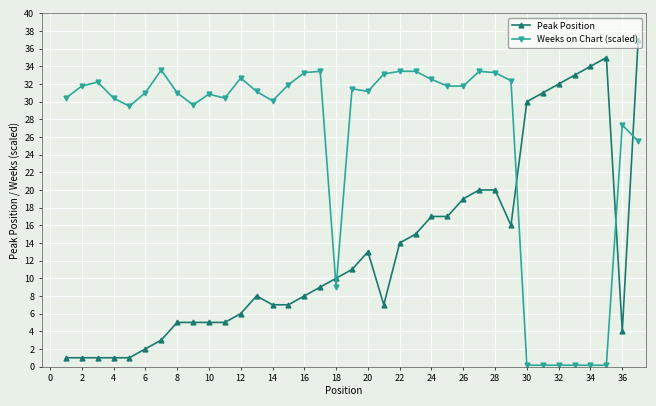

How many lines are shown in the chart?

2